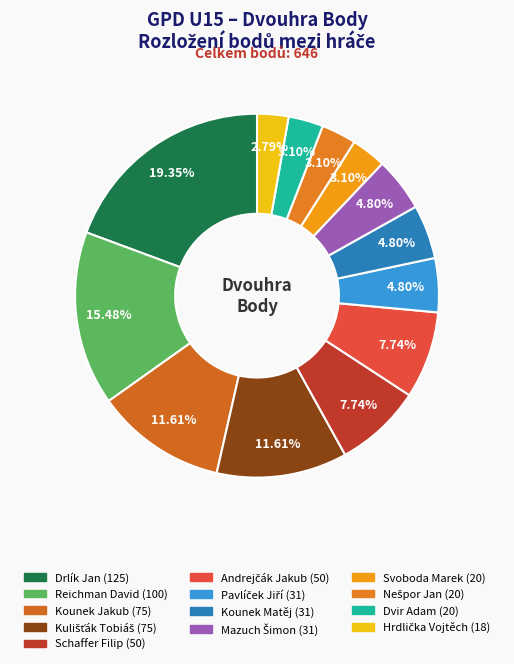

To the nearest percent, what percentage of the pie is Nešpor Jan?

3%